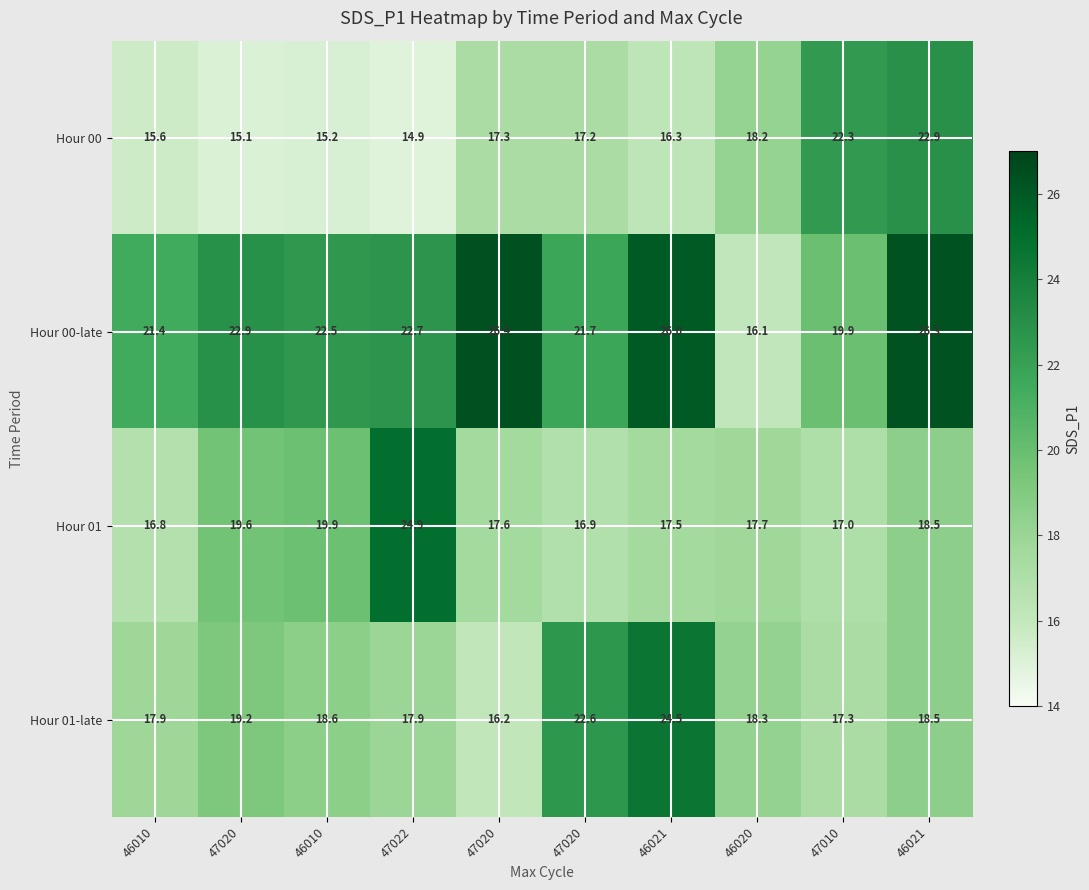

What is the difference between the highest and lowest values at 47020?

7.8